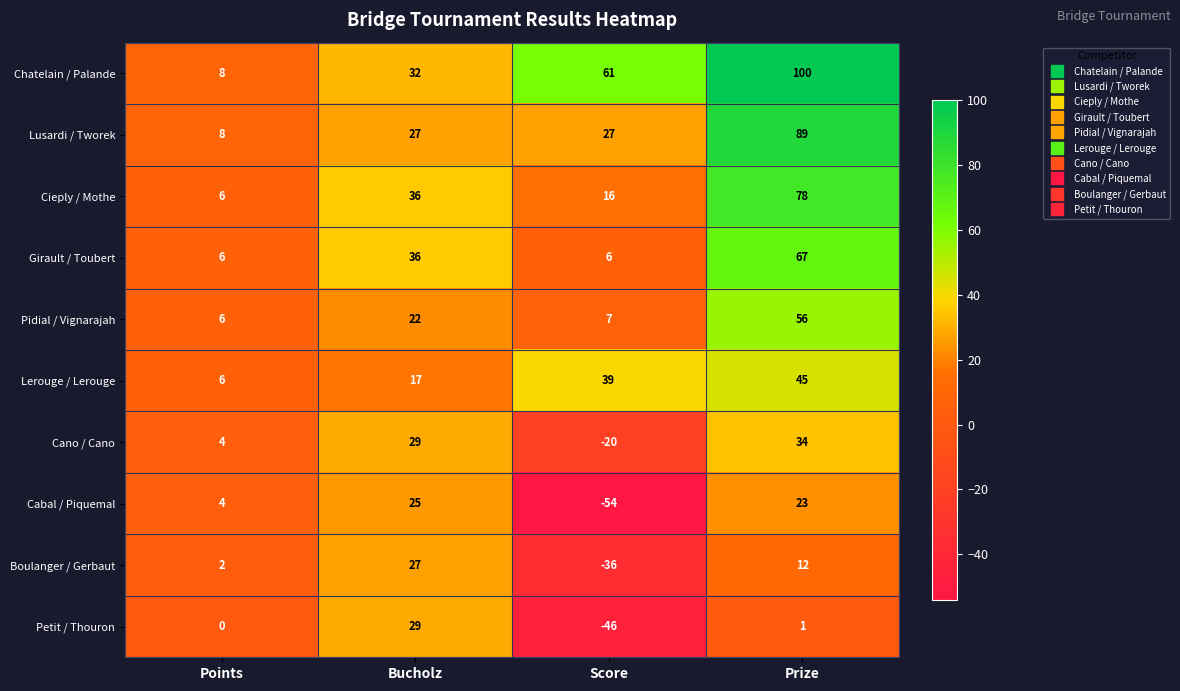

List the series in order of their peak value, highest first.

Chatelain / Palande, Lusardi / Tworek, Cieply / Mothe, Girault / Toubert, Pidial / Vignarajah, Lerouge / Lerouge, Cano / Cano, Petit / Thouron, Boulanger / Gerbaut, Cabal / Piquemal